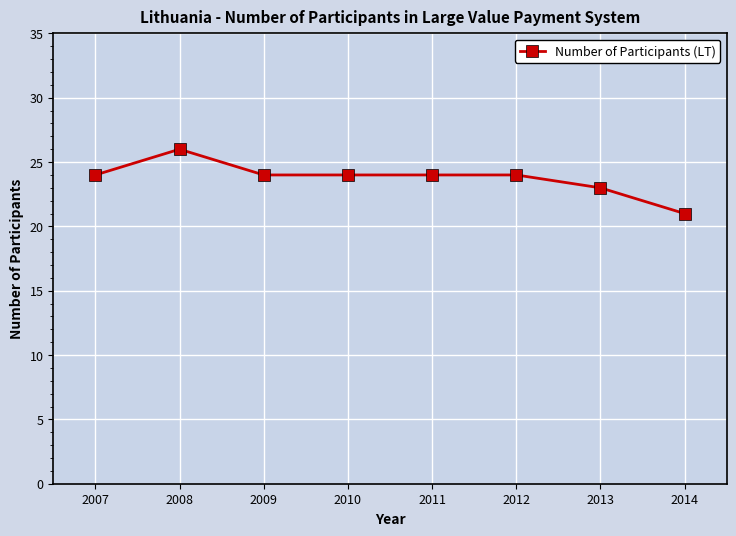

What is the difference between the second highest and second lowest values?

1